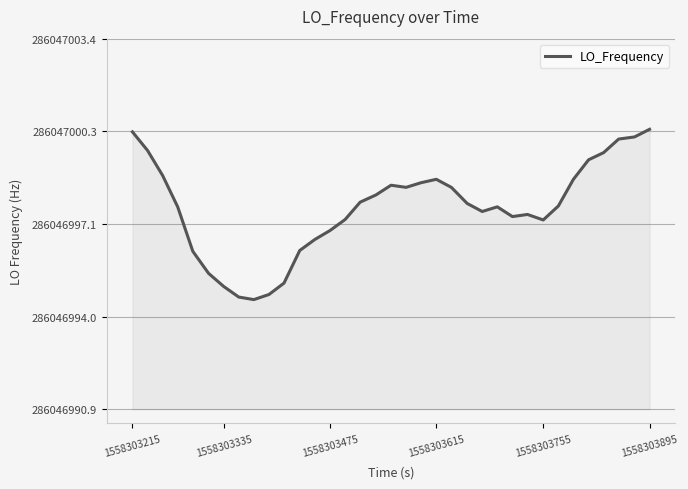

What is the average value?

-2.3